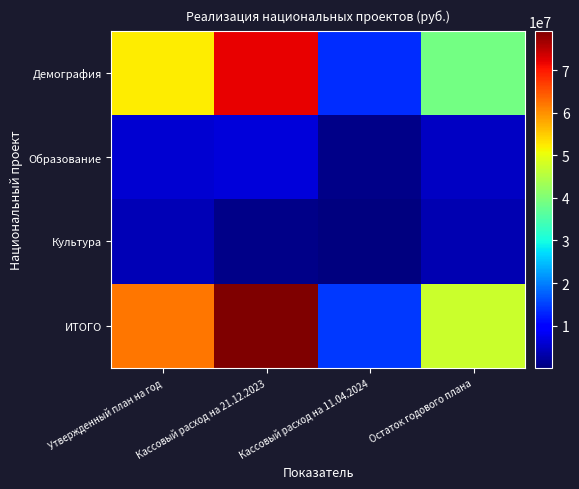

Reading left to right, what are all the values shown in this chart?

Демография: Утвержденный план на год=52254509.5	Кассовый расход на 21.12.2023=71852669.9	Кассовый расход на 11.04.2024=13453824.2	Остаток годового плана=38800685.3
Образование: Утвержденный план на год=5784579.8	Кассовый расход на 21.12.2023=6373514.3	Кассовый расход на 11.04.2024=837305.6	Остаток годового плана=4893994.3
Культура: Утвержденный план на год=3973256.6	Кассовый расход на 21.12.2023=1000000.0	Кассовый расход на 11.04.2024=106326.4	Остаток годового плана=3636000.0
ИТОГО: Утвержденный план на год=62012345.9	Кассовый расход на 21.12.2023=79226184.3	Кассовый расход на 11.04.2024=14397456.2	Остаток годового плана=47330679.6